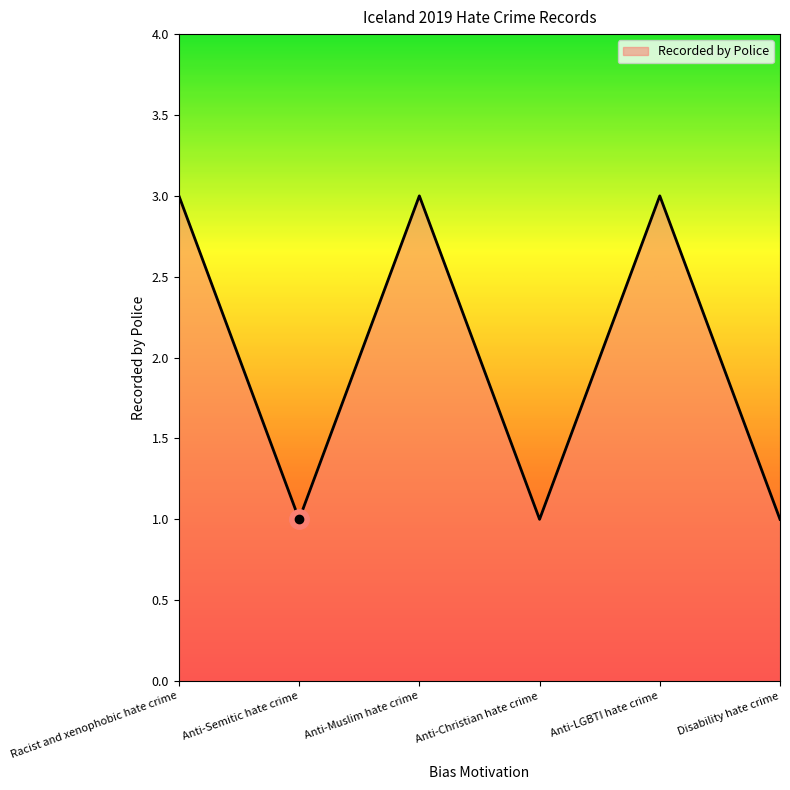

What position from the right is Anti-Semitic hate crime?

5